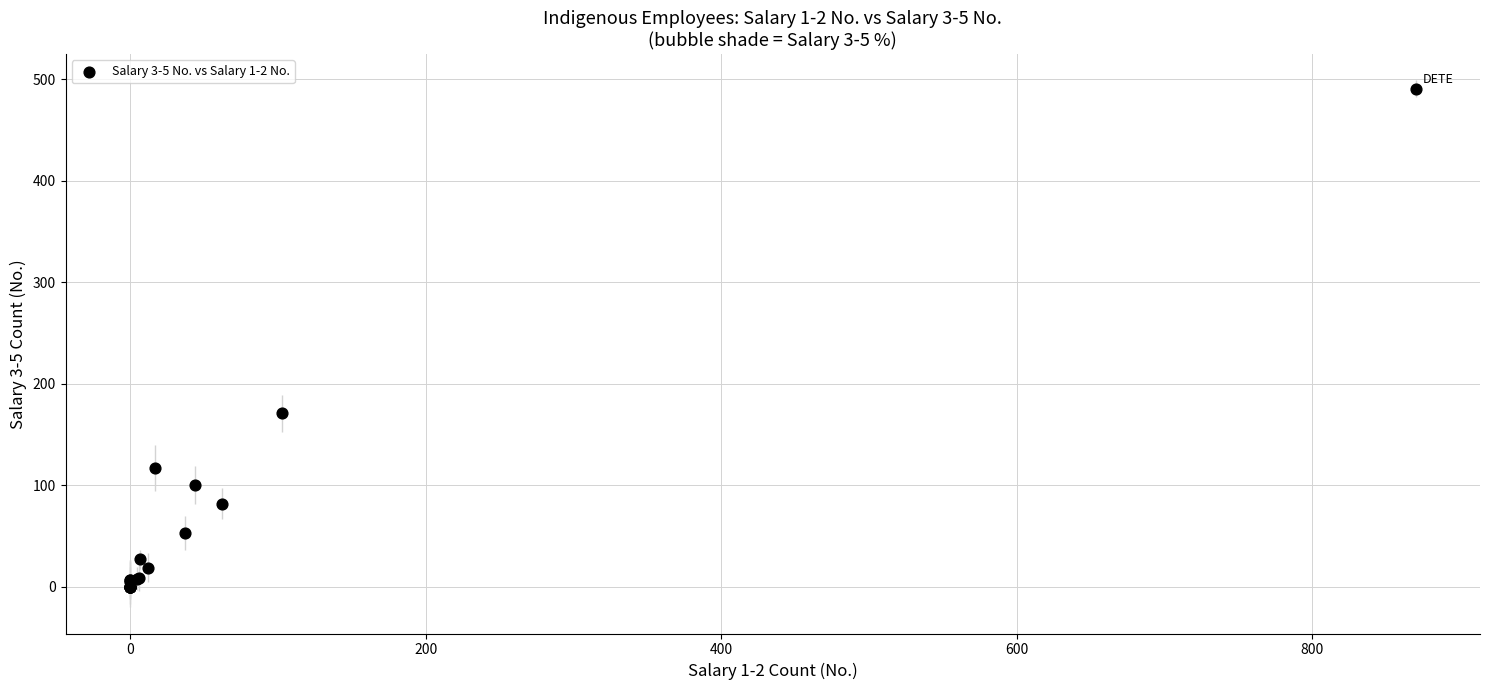

What Y value in the scatter plot is closest to 245?

171